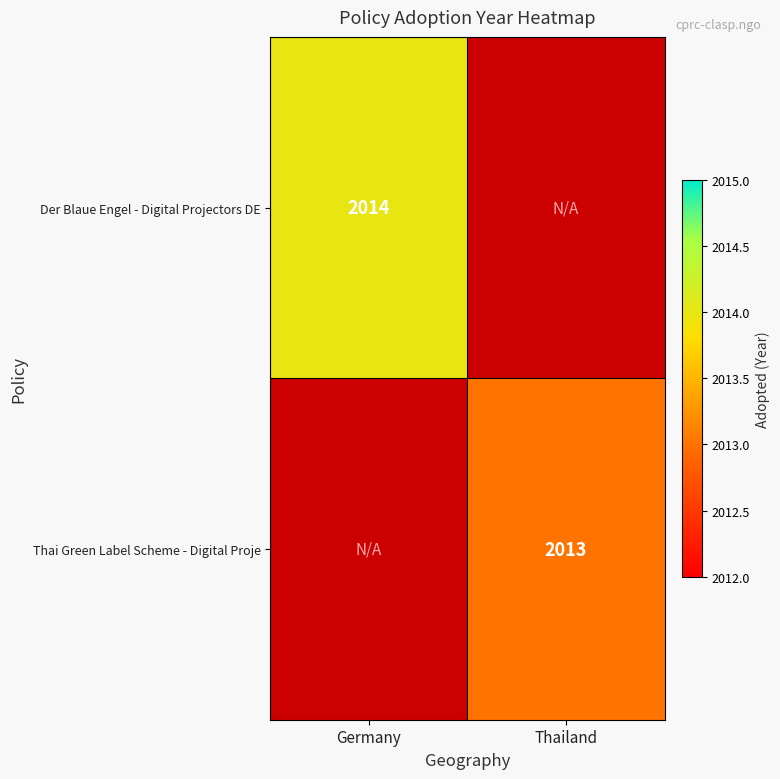

Is the value of Thai Green Label Scheme - Digital Proje at Thailand greater than the value of Der Blaue Engel - Digital Projectors DE at Germany?

No